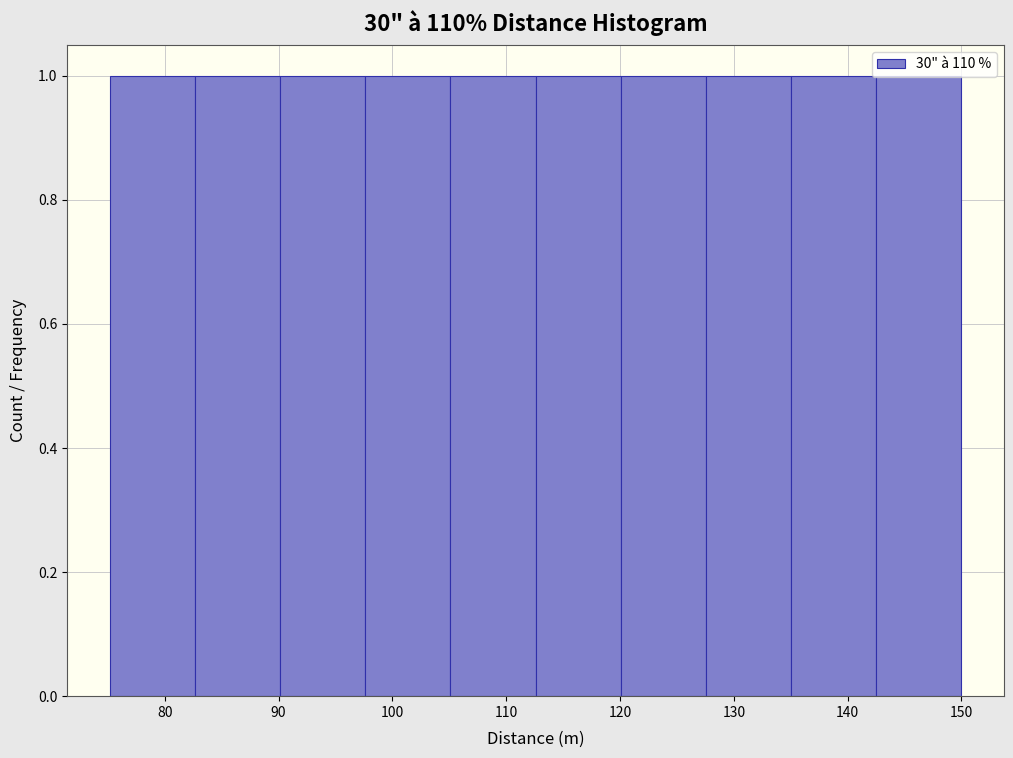

Reading left to right, transcribe this chart: for each bar, give the range it covers on the x-axis and its height. Neither the bar edges nor the heights are printed on the chart, so give them approximately, as read against the axes.

75 to 83: 1
83 to 90: 1
90 to 98: 1
98 to 105: 1
105 to 113: 1
113 to 120: 1
120 to 128: 1
128 to 135: 1
135 to 143: 1
143 to 150: 1